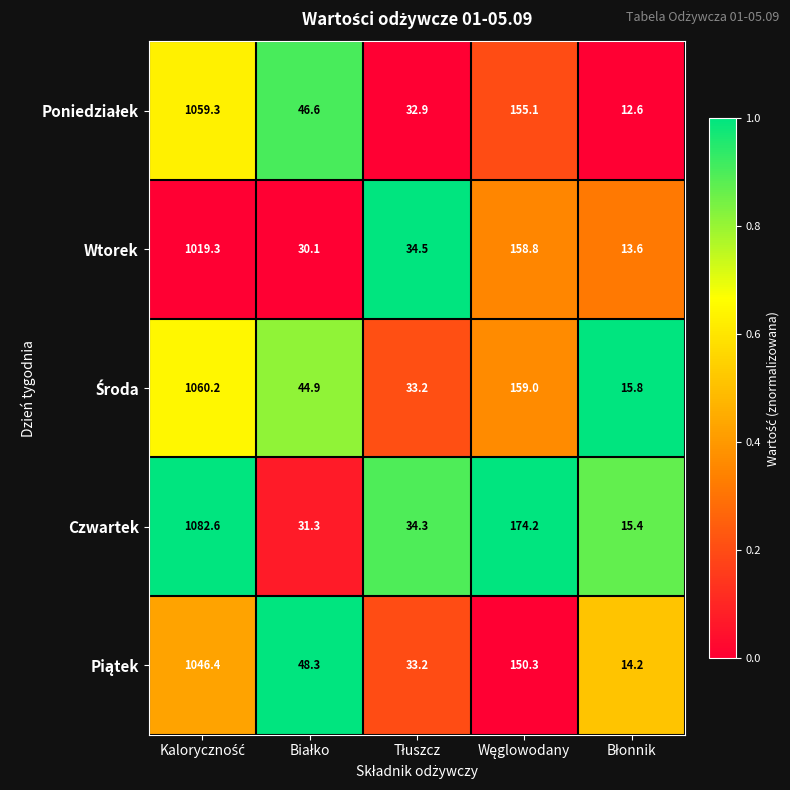

What is the difference between the maximum and minimum values in the Czwartek series?

1067.2